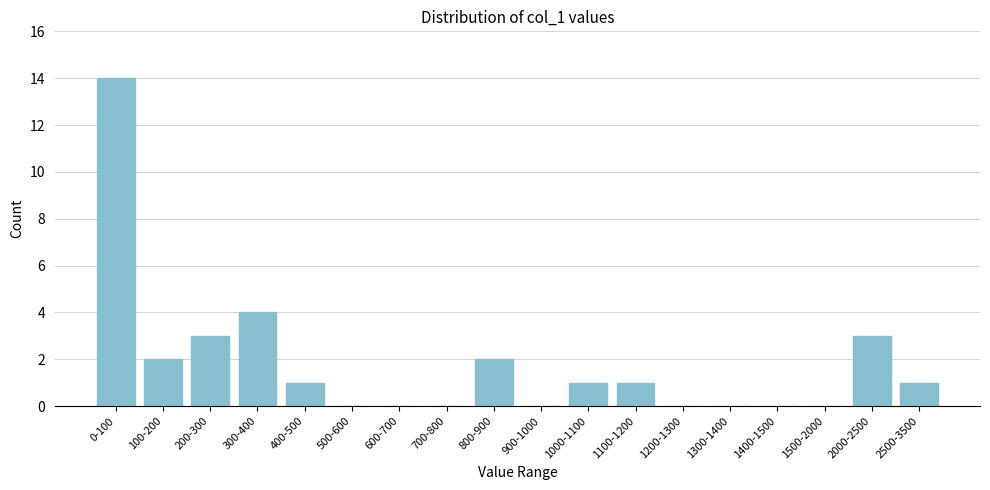

Reading left to right, extract all data points from this chart.

0-100=14	100-200=2	200-300=3	300-400=4	400-500=1	500-600=0	600-700=0	700-800=0	800-900=2	900-1000=0	1000-1100=1	1100-1200=1	1200-1300=0	1300-1400=0	1400-1500=0	1500-2000=0	2000-2500=3	2500-3500=1